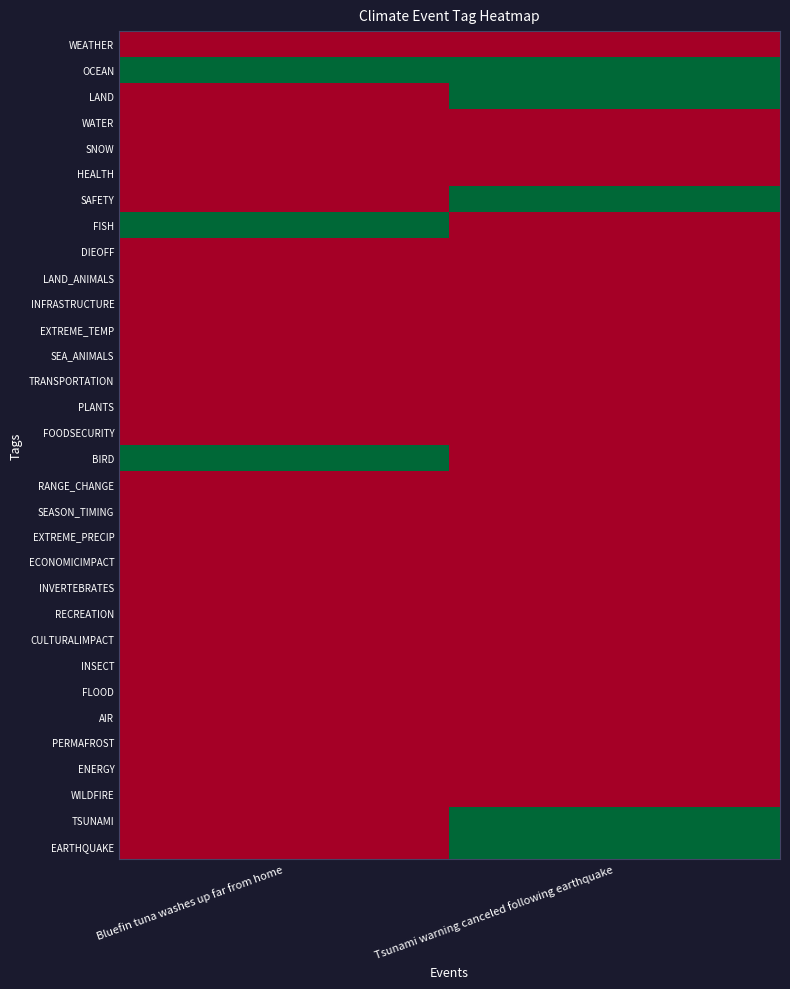

List the series in order of their peak value, lowest first.

WEATHER, WATER, SNOW, HEALTH, DIEOFF, LAND_ANIMALS, INFRASTRUCTURE, EXTREME_TEMP, SEA_ANIMALS, TRANSPORTATION, PLANTS, FOODSECURITY, RANGE_CHANGE, SEASON_TIMING, EXTREME_PRECIP, ECONOMICIMPACT, INVERTEBRATES, RECREATION, CULTURALIMPACT, INSECT, FLOOD, AIR, PERMAFROST, ENERGY, WILDFIRE, OCEAN, LAND, SAFETY, FISH, BIRD, TSUNAMI, EARTHQUAKE